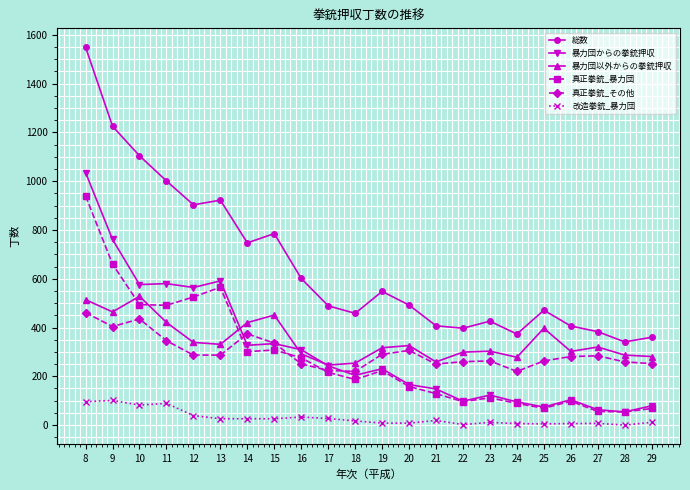

Which series ends up on top after the final intersection of 真正拳銃_その他 and 真正拳銃_暴力団?

真正拳銃_その他